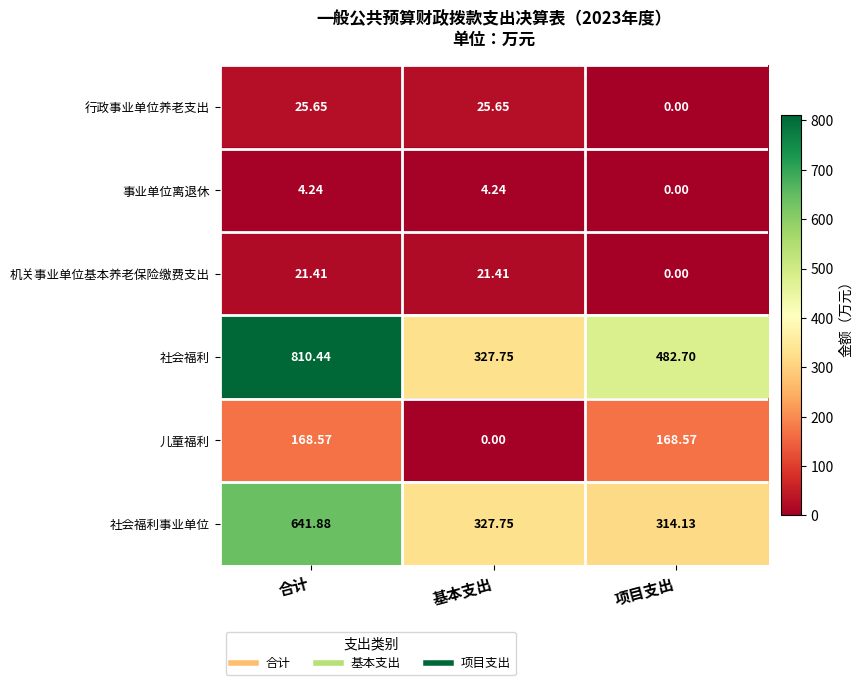

Which series has the largest total across all categories?

社会福利